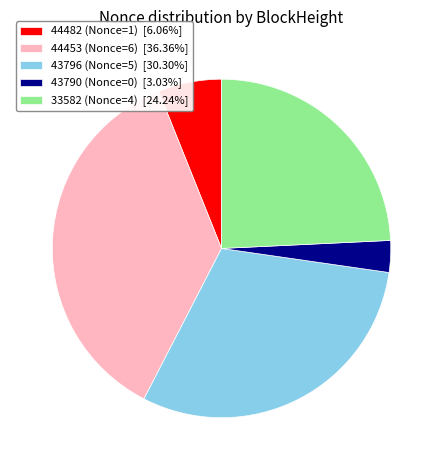

Rank the categories by value from lowest to highest.

43790 (Nonce=0), 44482 (Nonce=1), 33582 (Nonce=4), 43796 (Nonce=5), 44453 (Nonce=6)